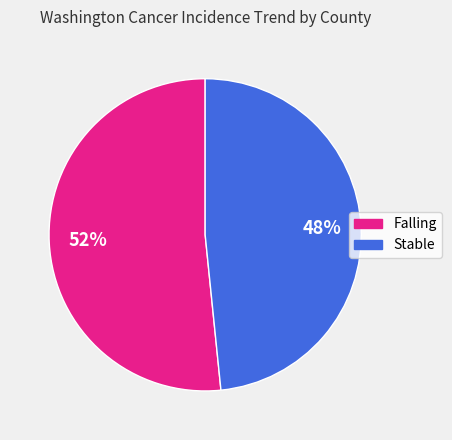

To the nearest percent, what is the average slice percentage?

50%